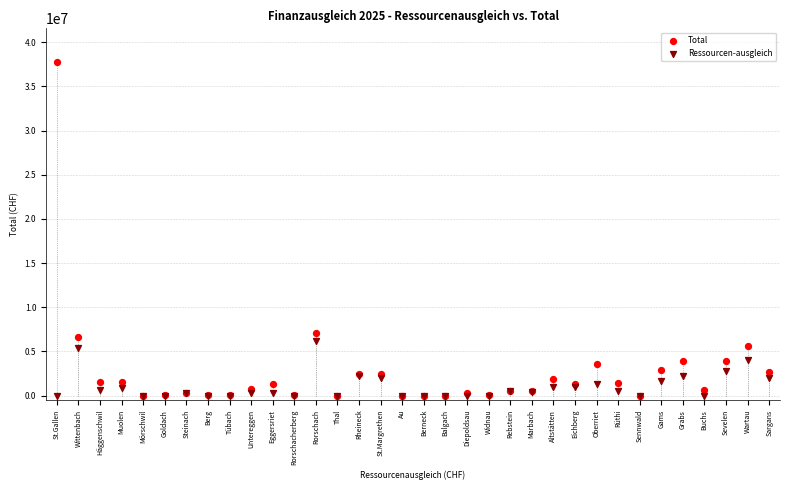

In the Total series, what Y value is closest to 18900050?

7087100